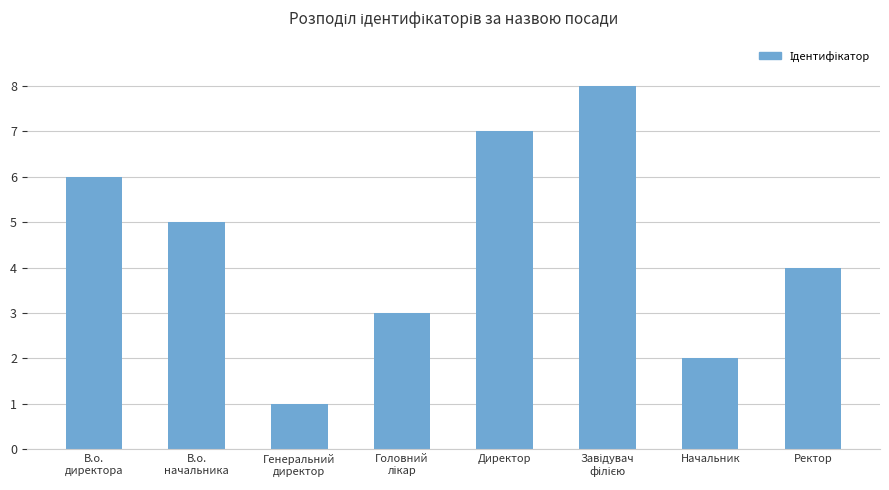

Which has a higher value, В.о.
начальника or В.о.
директора?

В.о.
директора